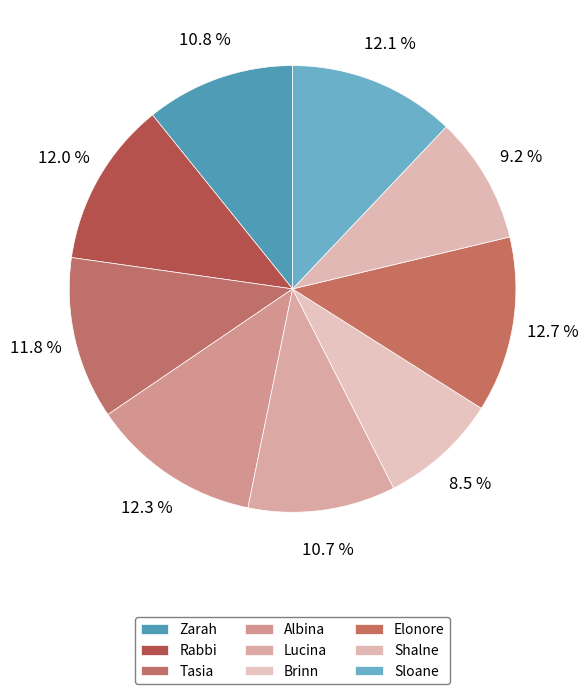

To the nearest percent, what is the combined percentage of Sloane and Brinn?

21%